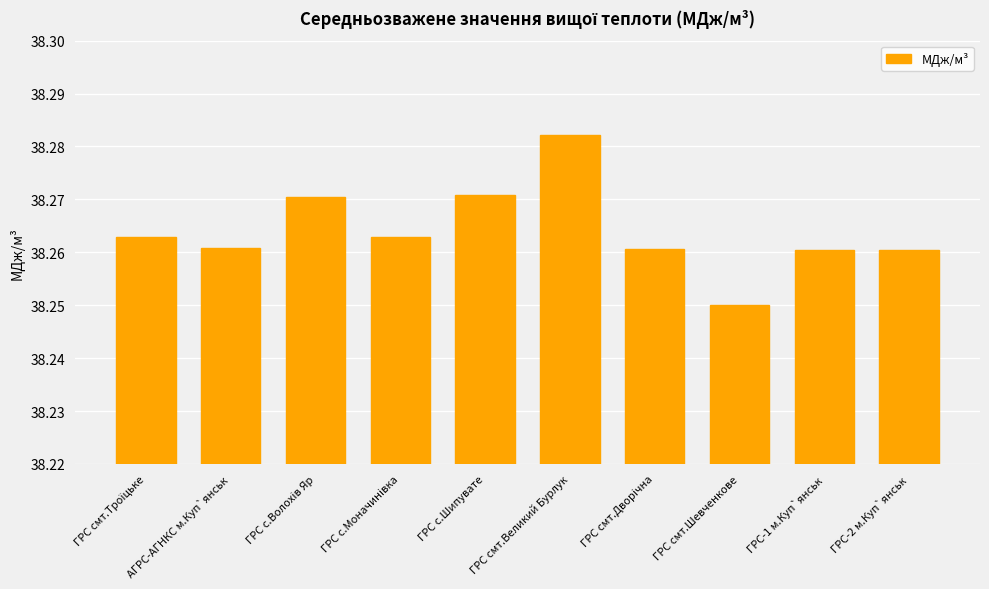

Where is the data nearest to the value 38?

ГРС смт.Шевченкове